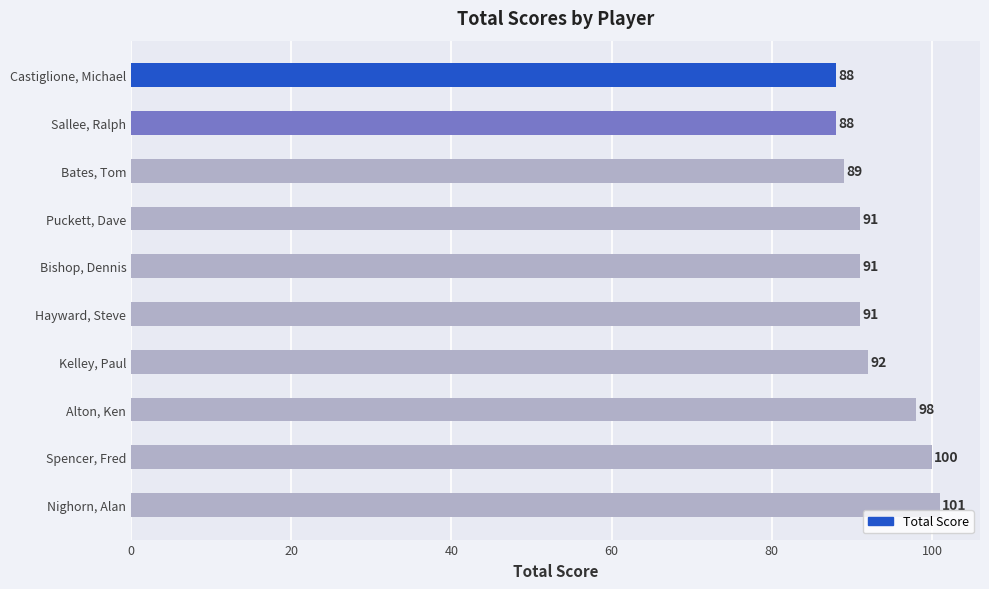

What is the maximum value shown in the chart?

101